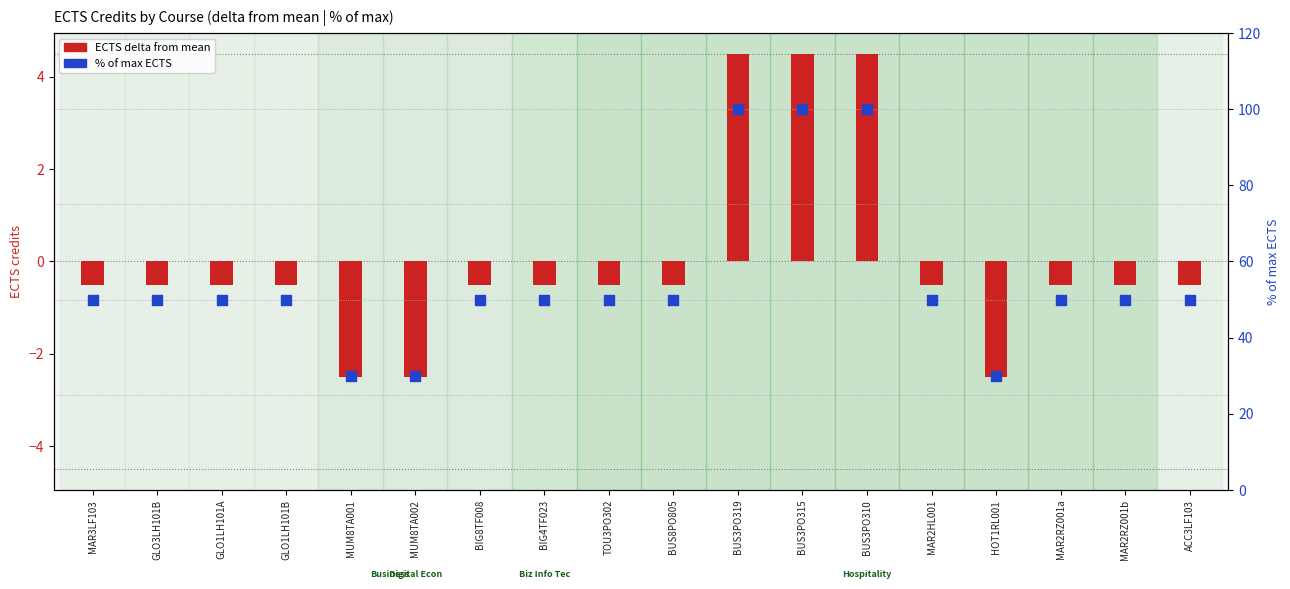

Is the value of % of max ECTS at MAR3LF103 greater than the value of ECTS delta from mean at HOT1RL001?

Yes